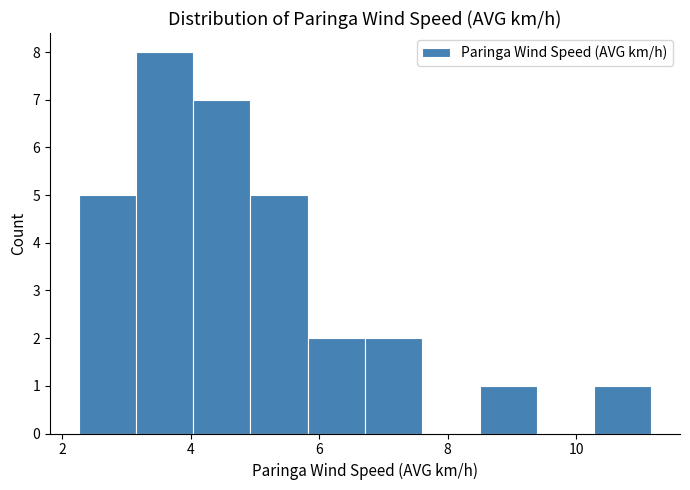

Over which range of the x-axis is the bar tallest?

3.2 to 4.0